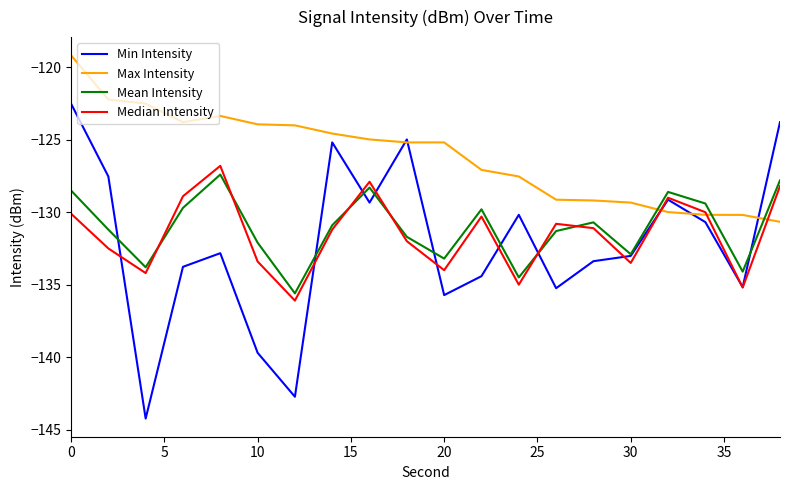

Which series has the largest total across all categories?

Max Intensity